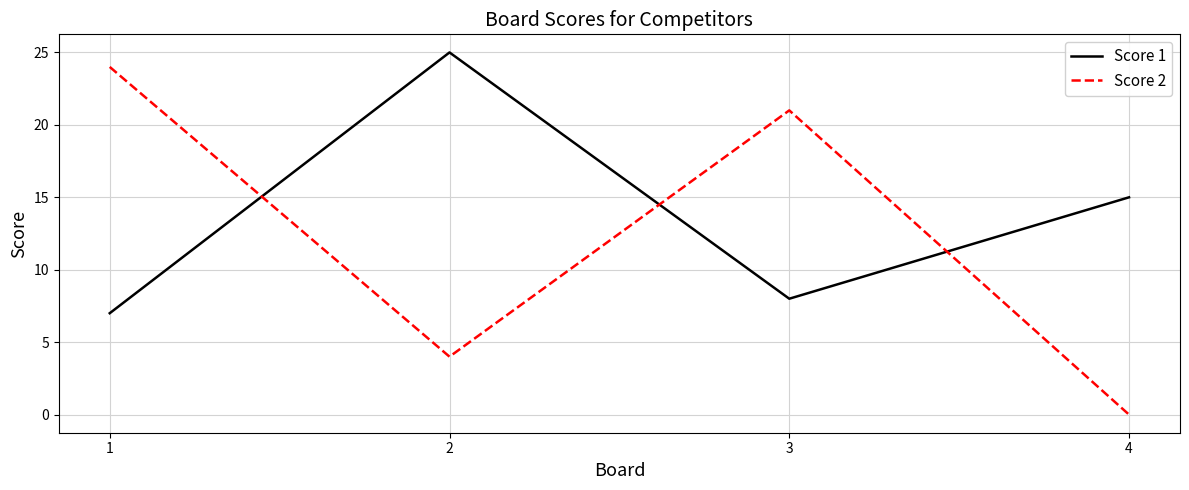

What is the difference between the maximum and minimum values in the Score 1 series?

18